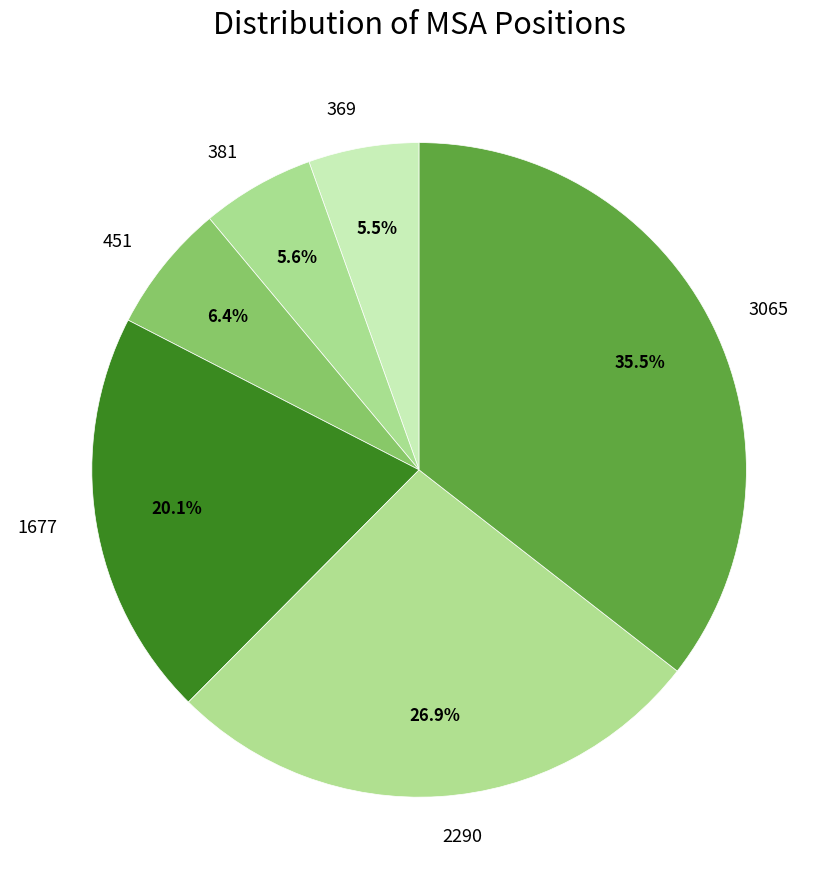

True or false: 381 accounts for 6% of the total.

True